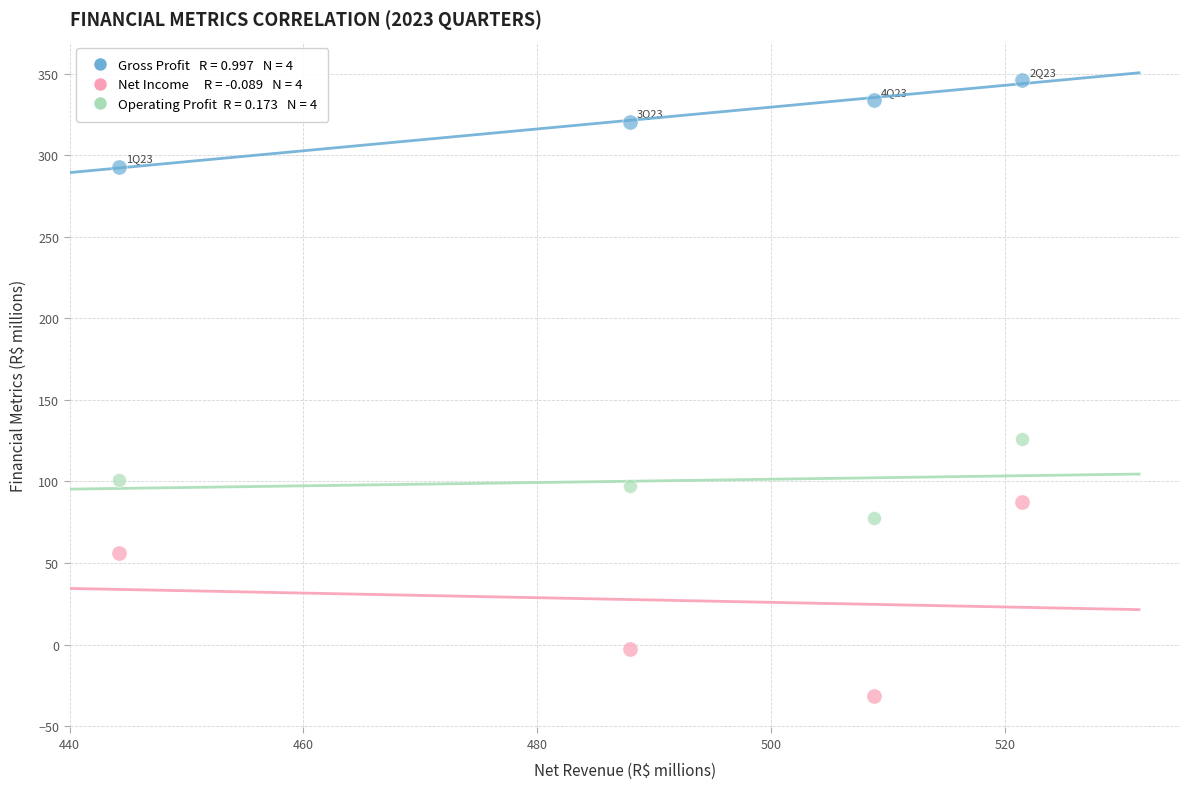

Across all series, what Y value is closest to 157?

125.8